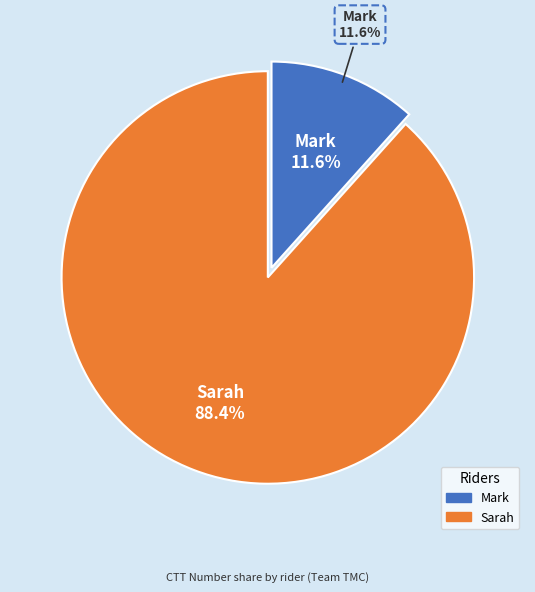

What is the change in value from Mark to Sarah?

+5114